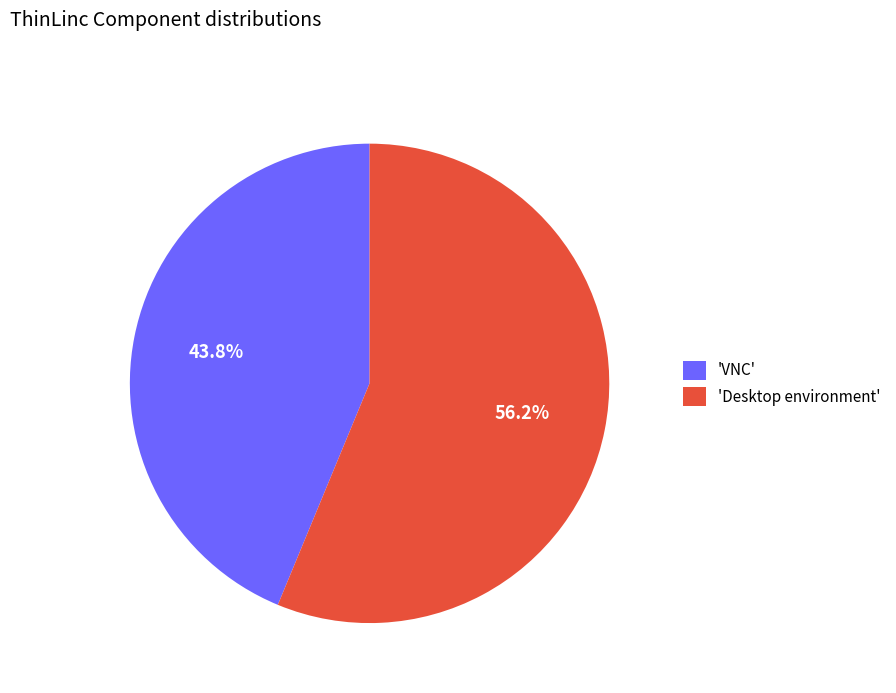

To the nearest percent, what is the average slice percentage?

50%